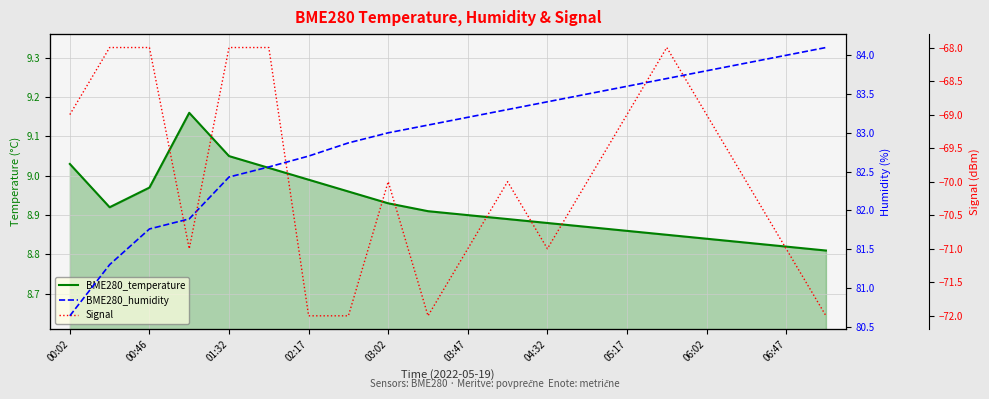

Is the value of BME280_temperature at 12 greater than the value of BME280_humidity at 02:17?

No